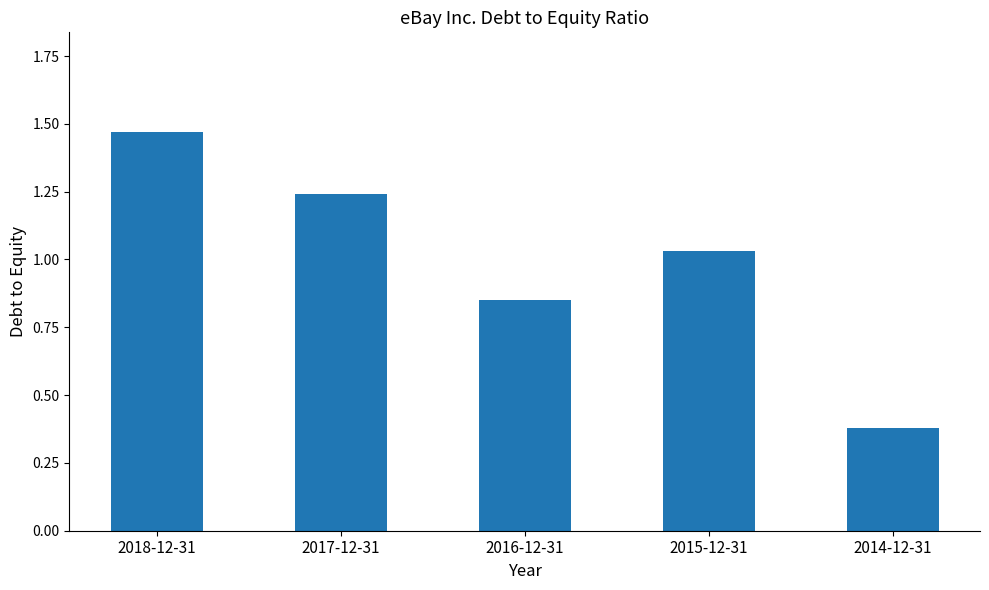

Which has a higher value, 2018-12-31 or 2015-12-31?

2018-12-31